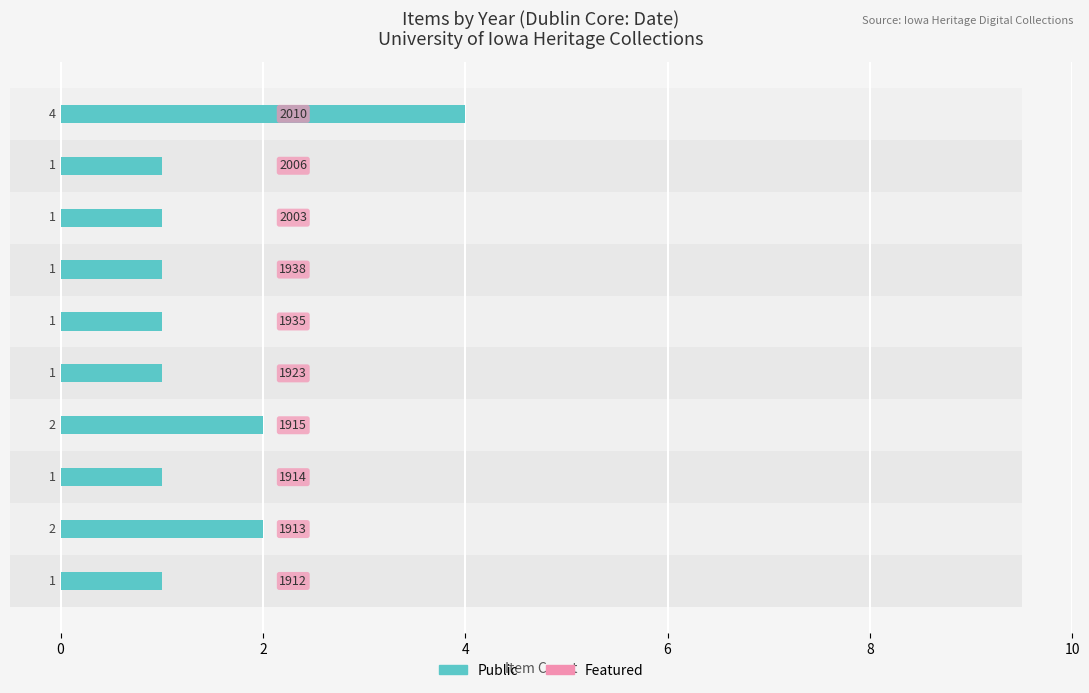

What is the difference between the highest and lowest values at 9?

3.6